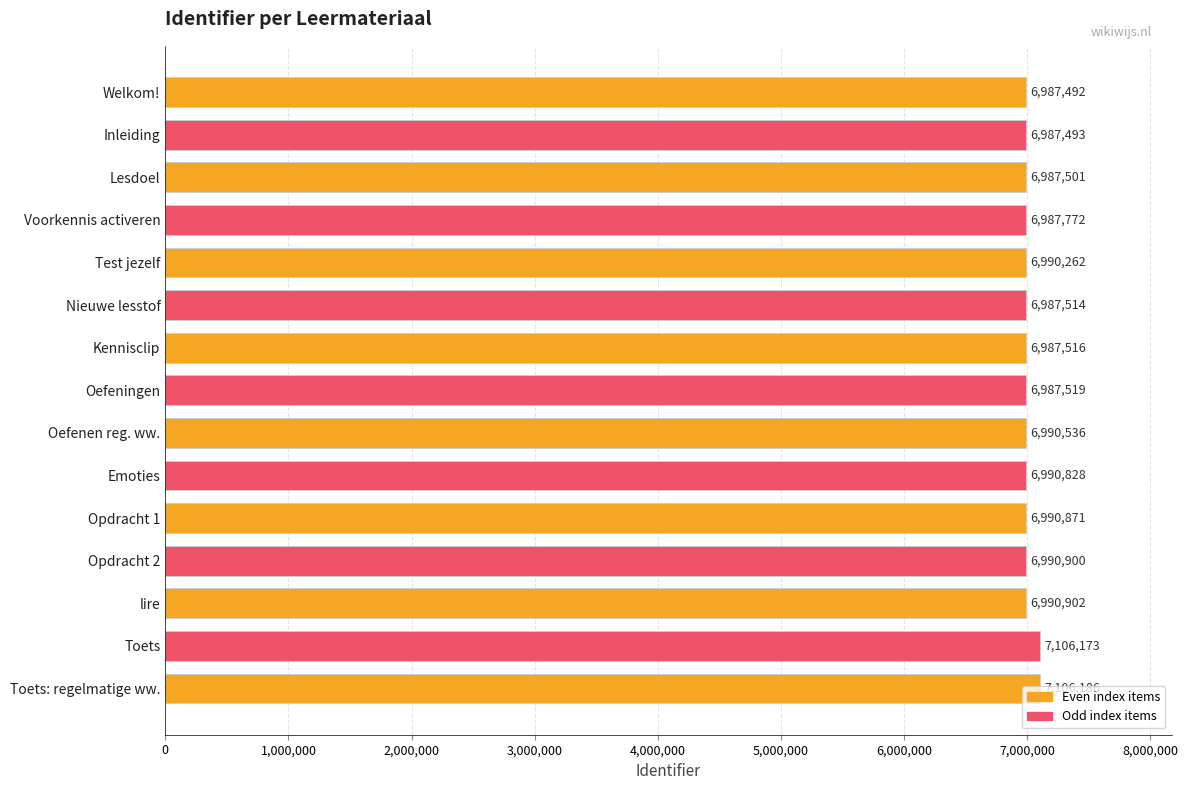

Which category has the highest value across all series?

Toets: regelmatige ww.